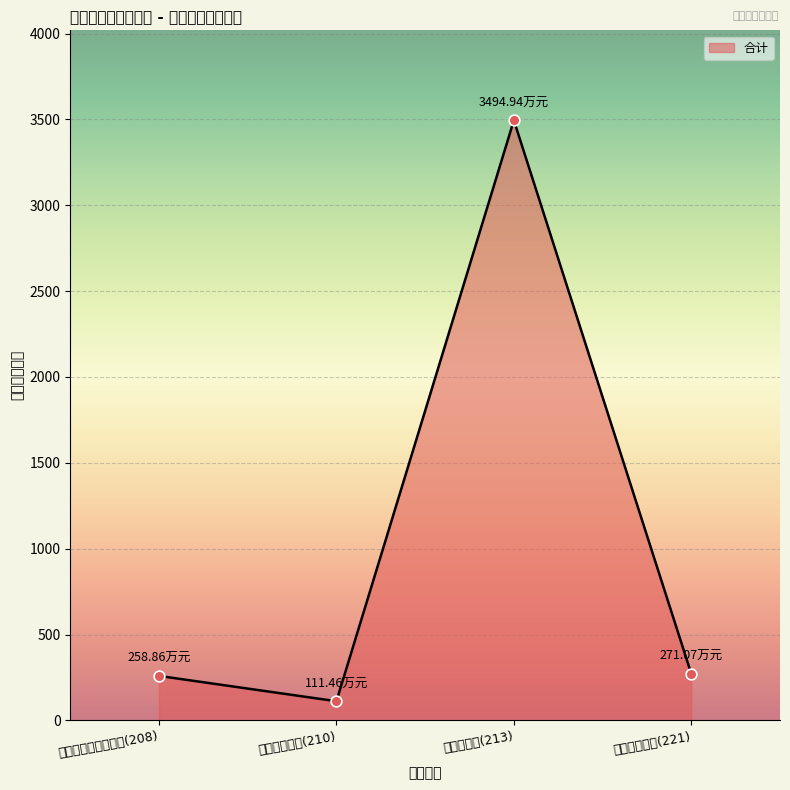

Approximately how many times larger is the value at 社会保障和就业支出(208) compared to 住房保障支出(221)?

1.0